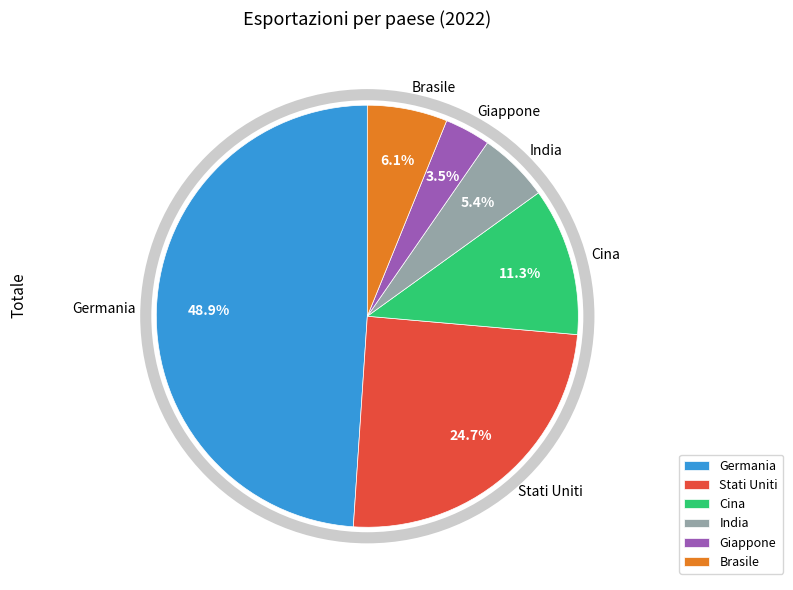

What is the ratio of the value at Stati Uniti to the value at Germania?

0.5